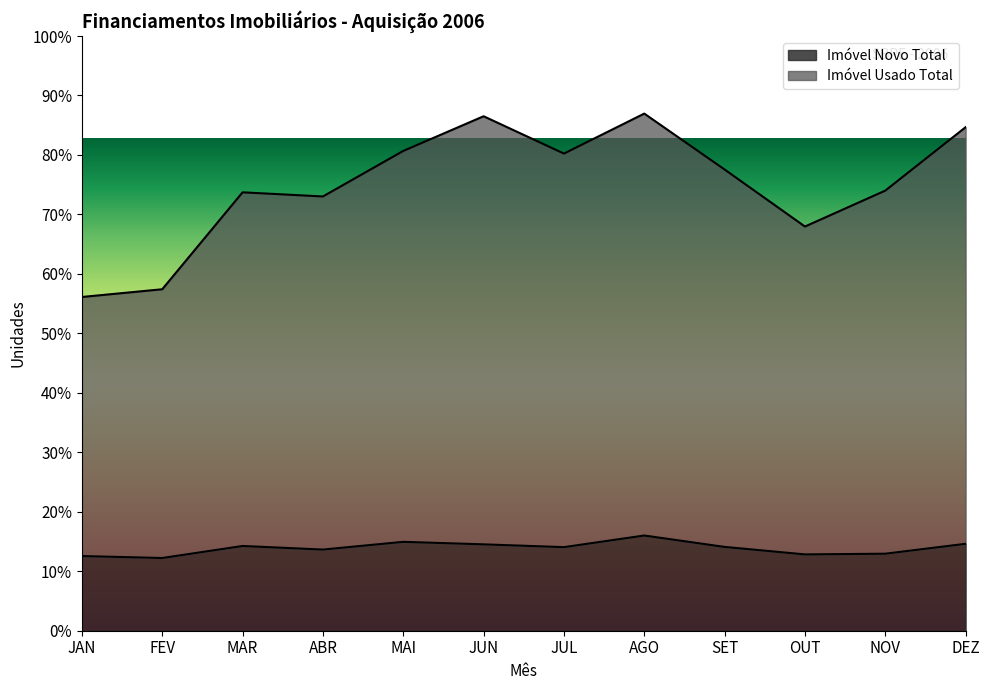

What are all the series names shown in the legend?

Imóvel Novo Total, Imóvel Usado Total